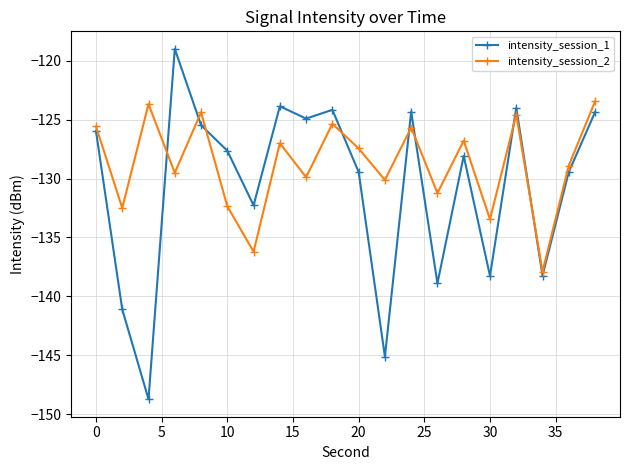

True or false: intensity_session_1 has more than 0 interior local peaks.

True